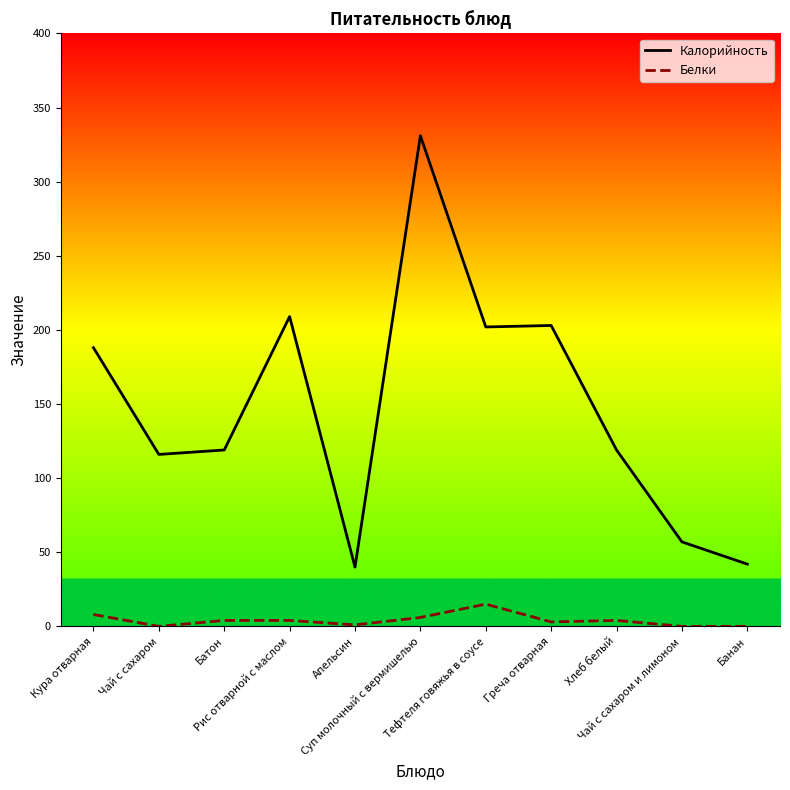

True or false: Белки and Калорийность intersect in this chart.

False